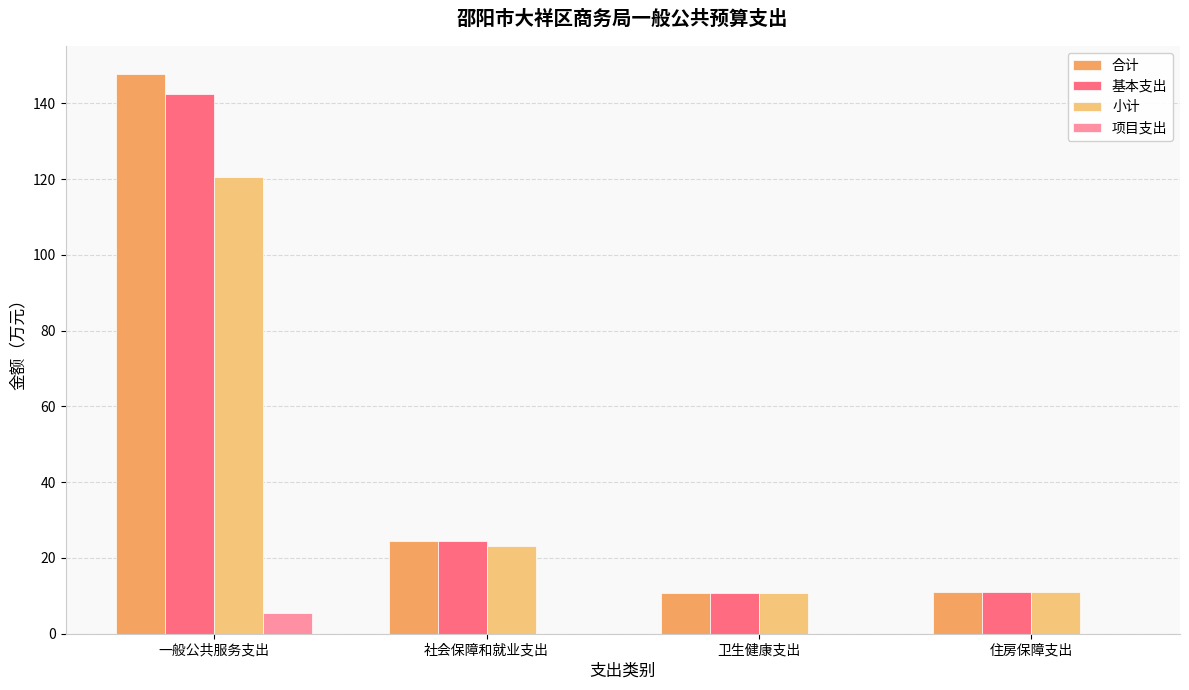

At which category is the sum across all series the highest?

一般公共服务支出